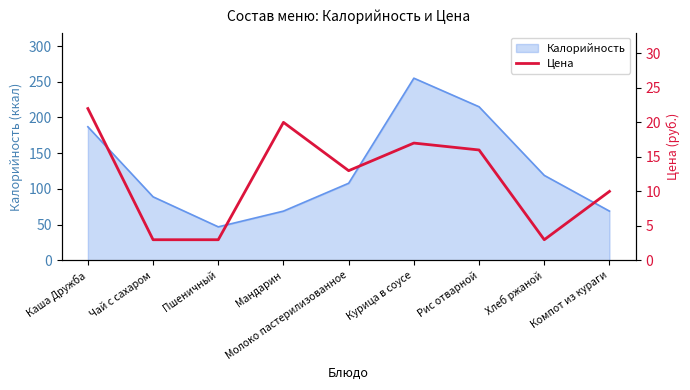

What is the smallest value displayed?

3